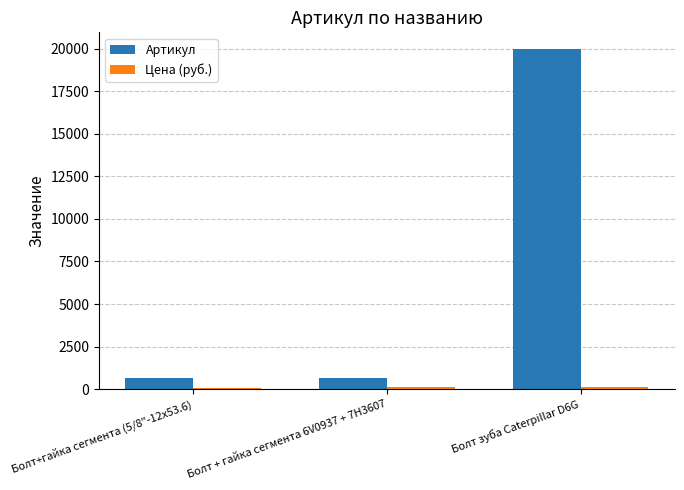

Which series has the largest total across all categories?

Артикул